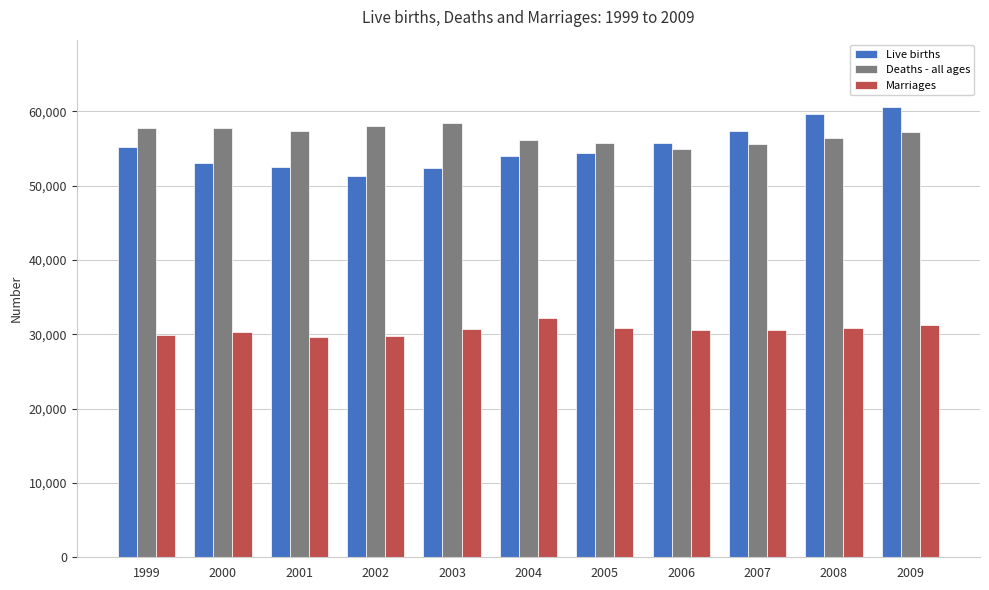

What is the total value across all series at 2000?

141242